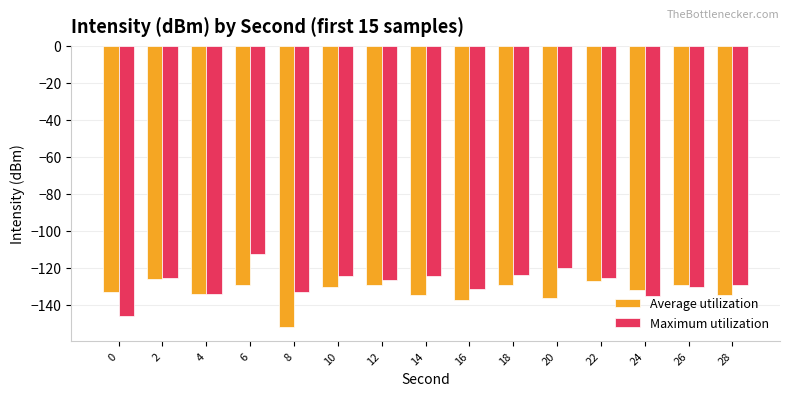

Between 6 and 20, which series saw the biggest shift?

Maximum utilization